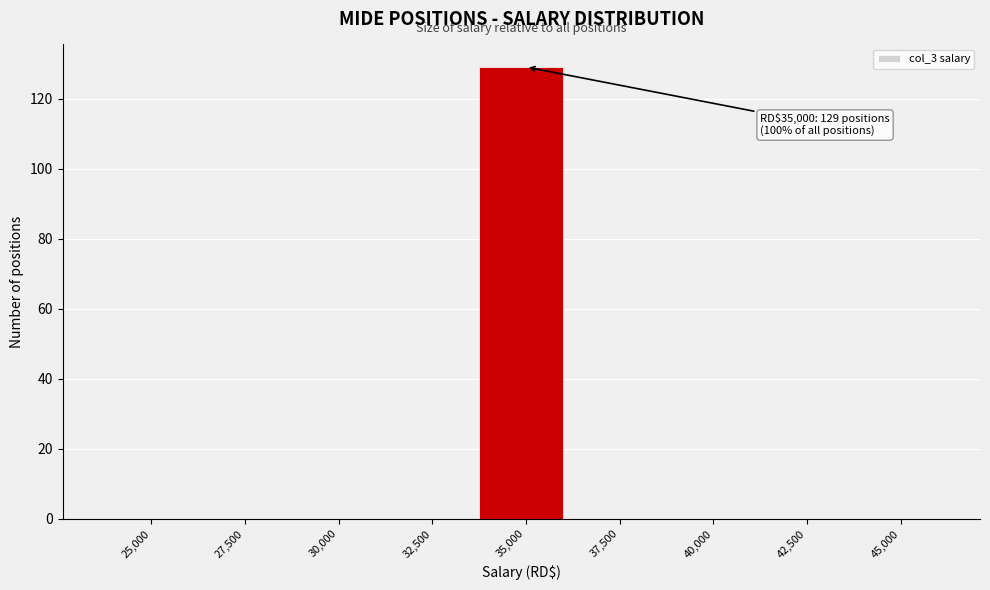

Reading right to left, what are all the values shown in this chart?

45,000=0	42,500=0	40,000=0	37,500=0	35,000=129	32,500=0	30,000=0	27,500=0	25,000=0